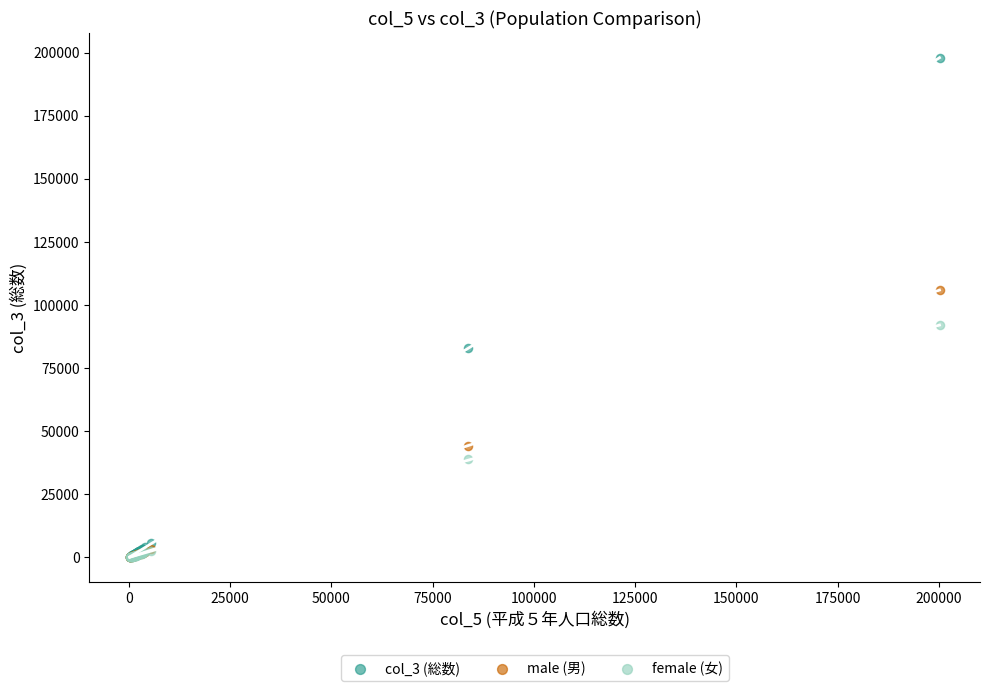

In the male (男) series, what Y value is closest to 53020?

44275